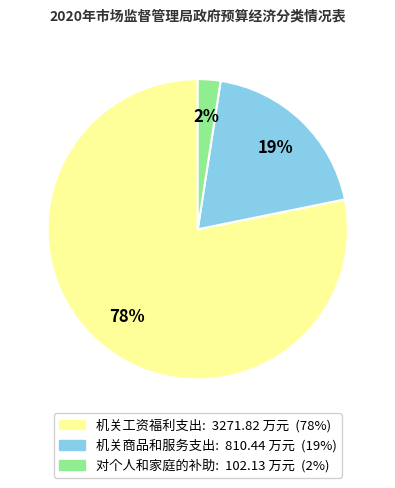

Between 机关工资福利支出 and 对个人和家庭的补助, which is larger?

机关工资福利支出